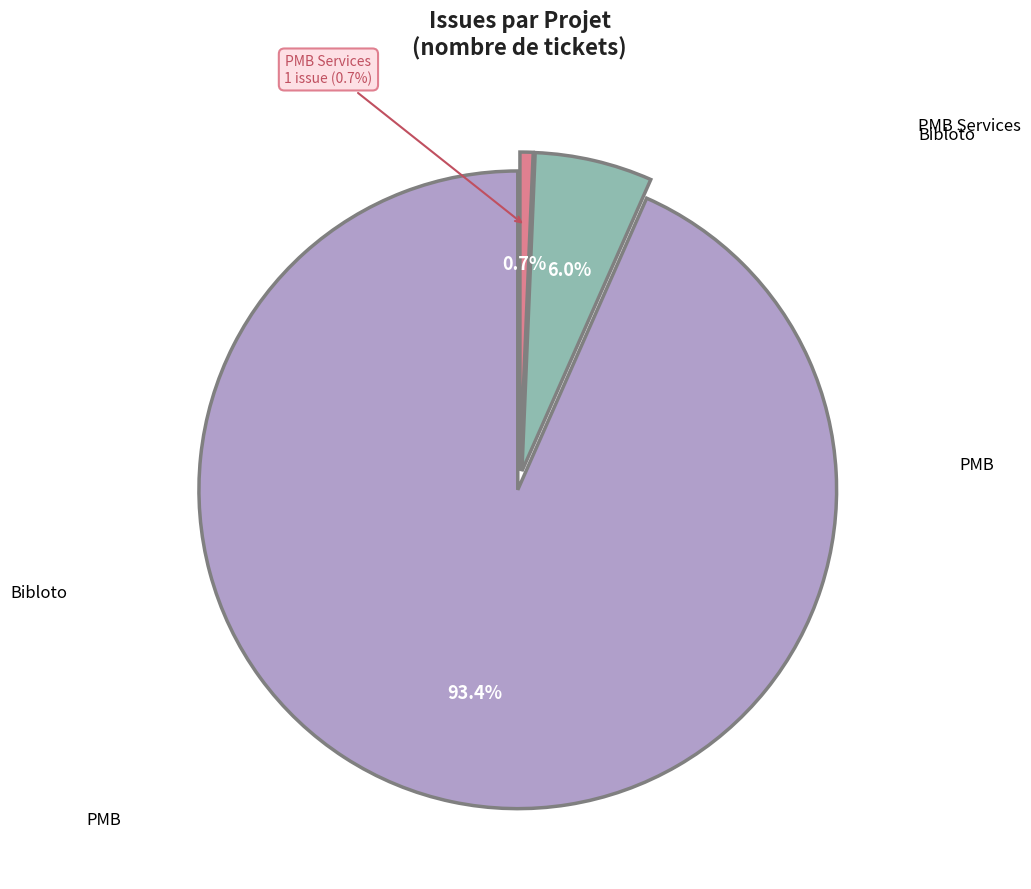

To the nearest percent, what percentage of the pie is Bibloto?

6%